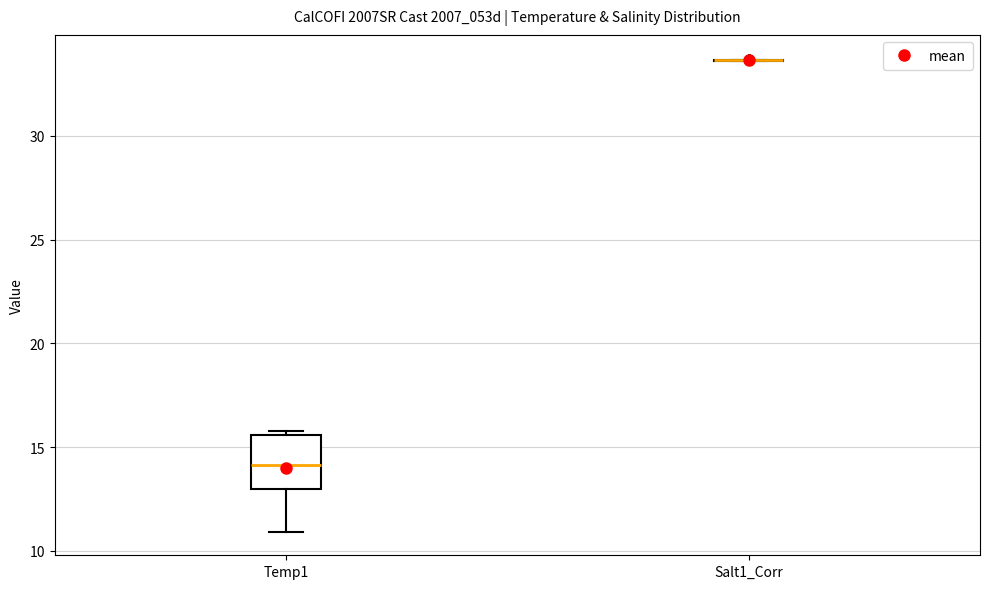

Which box is the tallest, from its lower edge to its upper edge?

Temp1